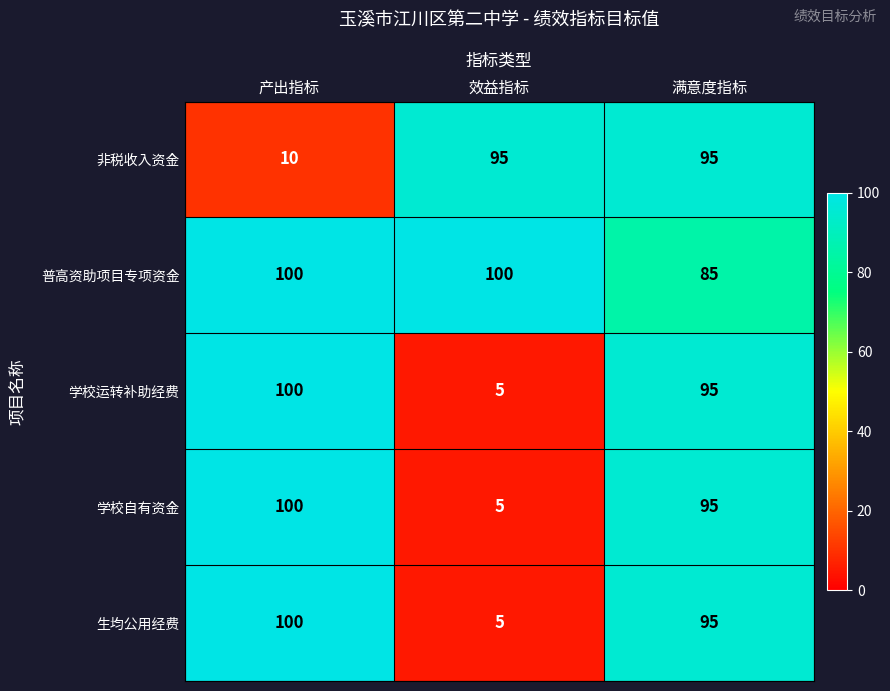

The value of 学校运转补助经费 at 满意度指标 is 155. True or false?

False